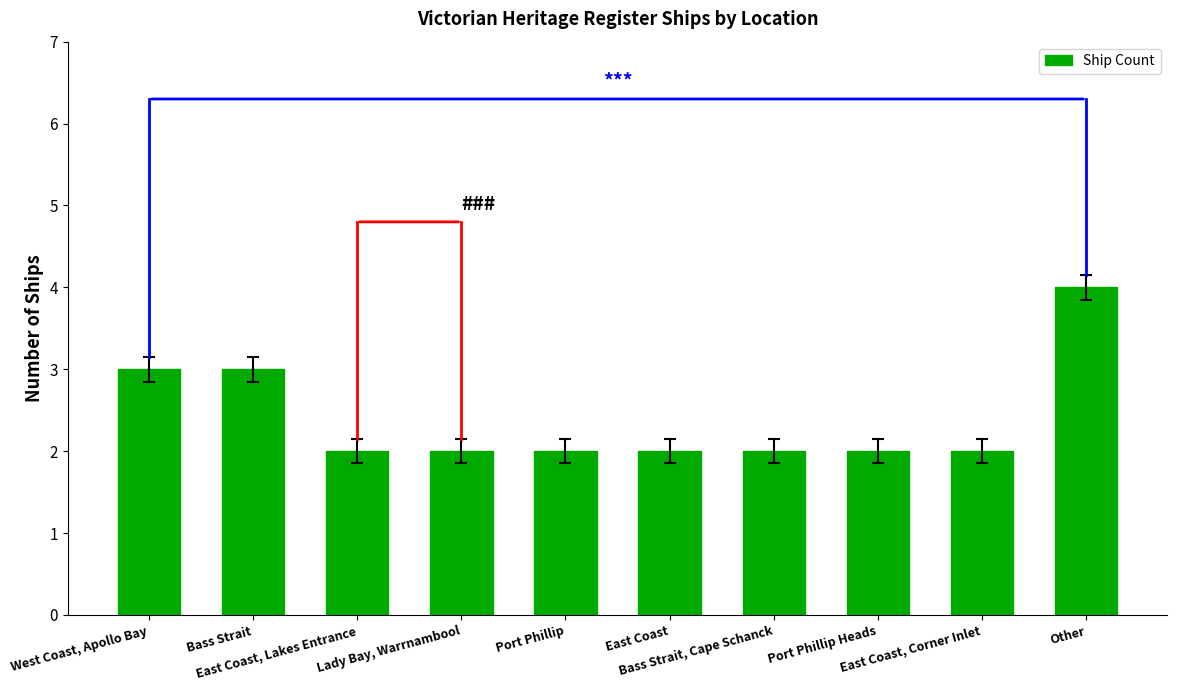

What is the label of the 7th bar from the right?

Lady Bay, Warrnambool